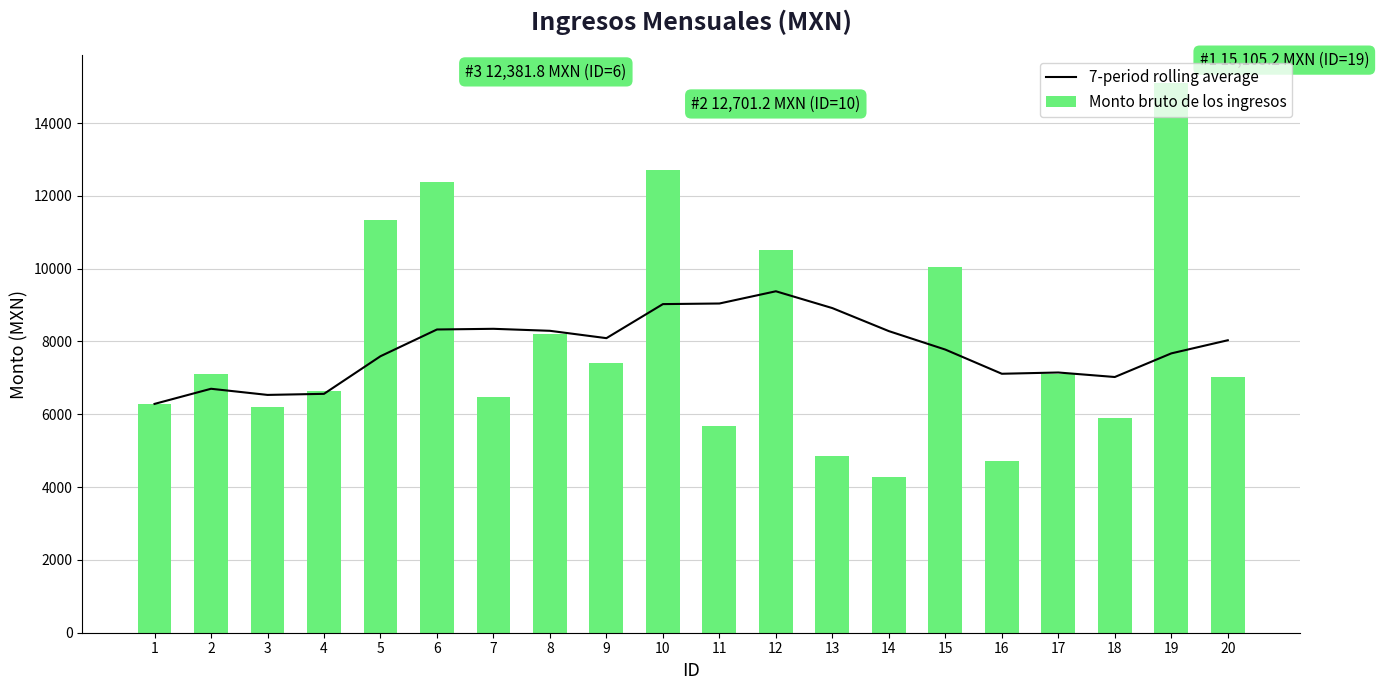

Between 14 and 17, which series saw the biggest shift?

Monto bruto de los ingresos